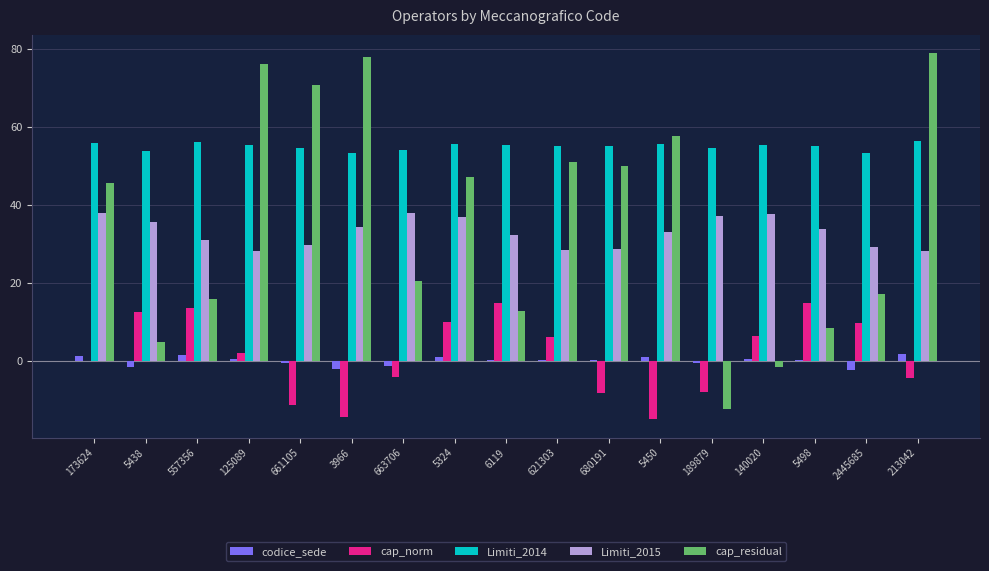

How many series are shown in this chart?

5